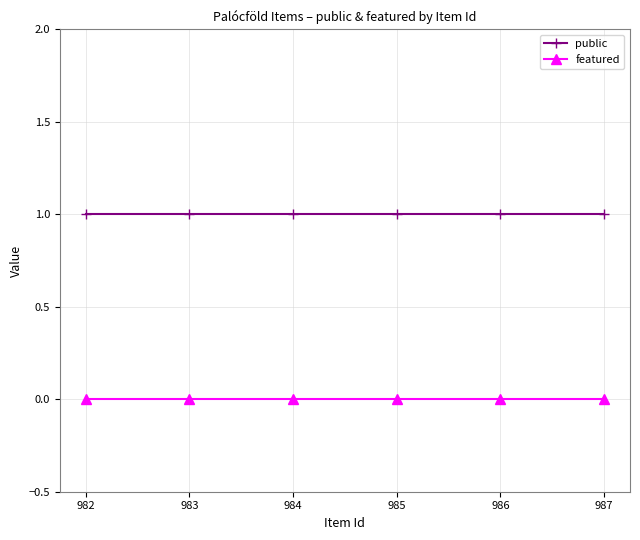

Rank the series by their average value, from lowest to highest.

featured, public